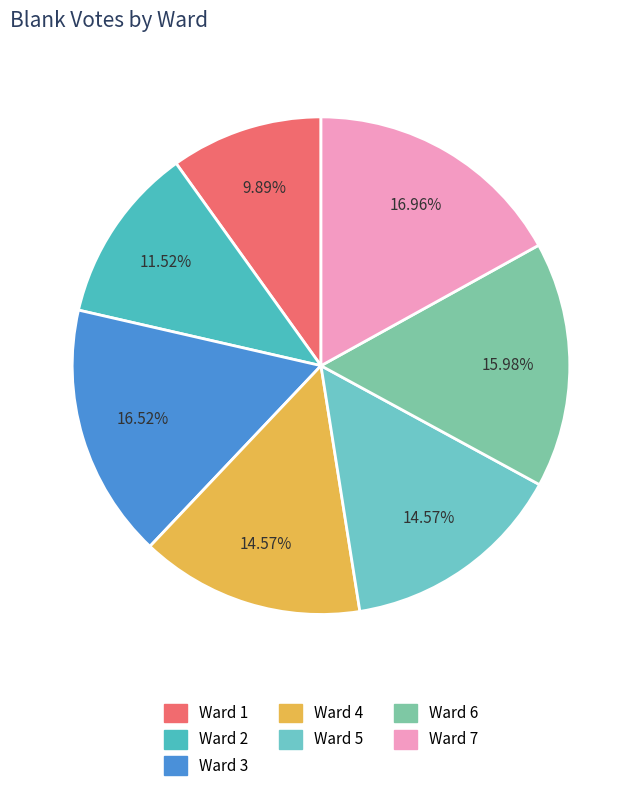

Which category has the biggest portion of the pie?

7